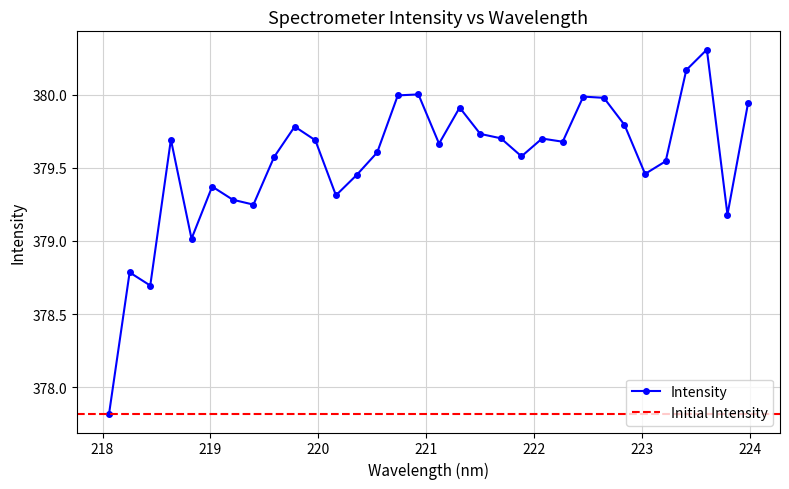

True or false: Intensity has more than 0 interior local peaks.

True